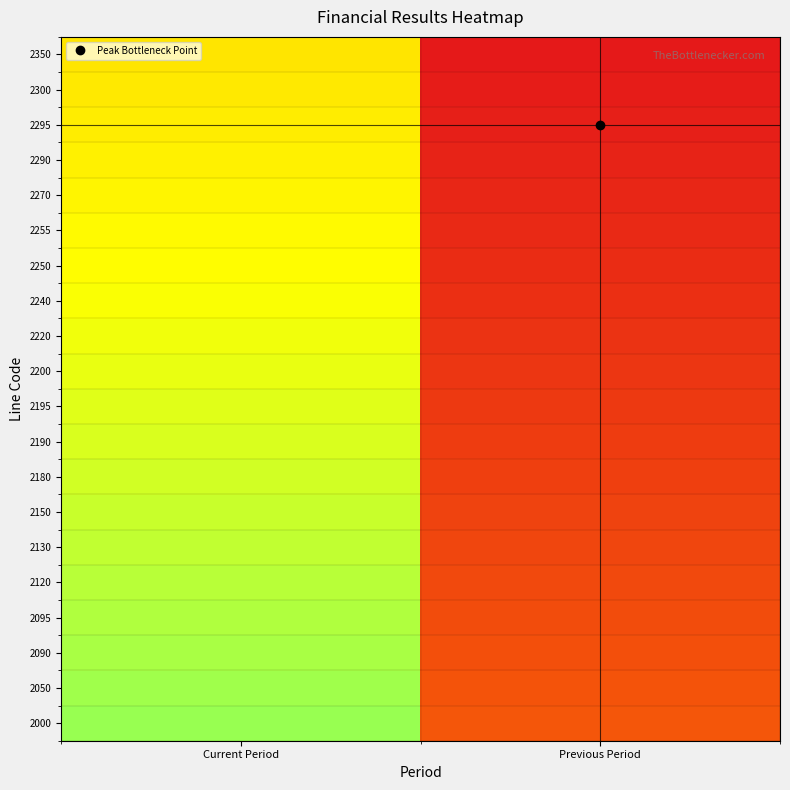

What is the greatest value displayed?

80.0